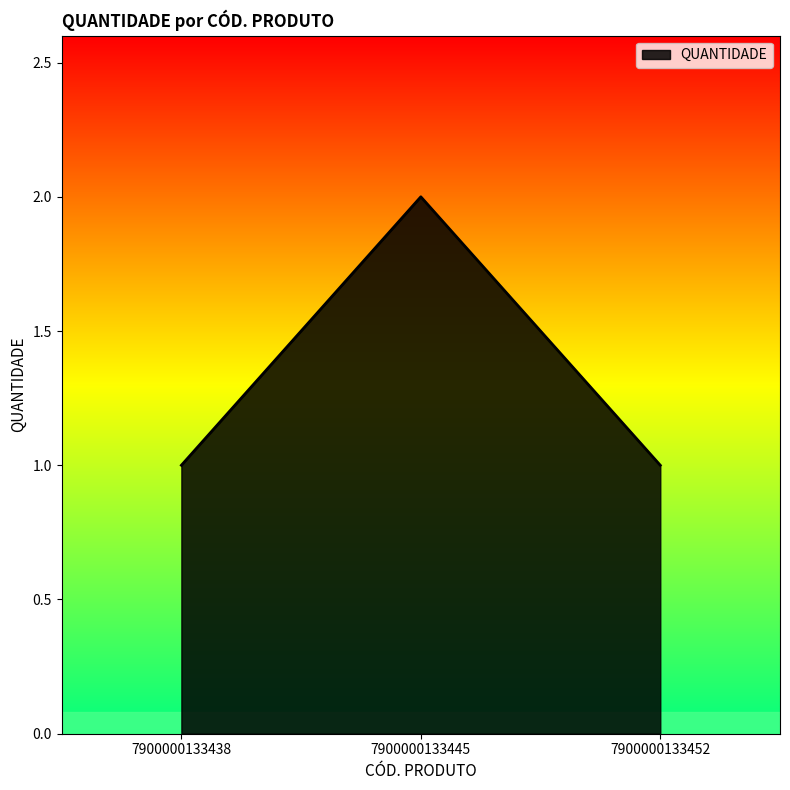

What is the change in value from 7900000133438 to 7900000133445?

+1